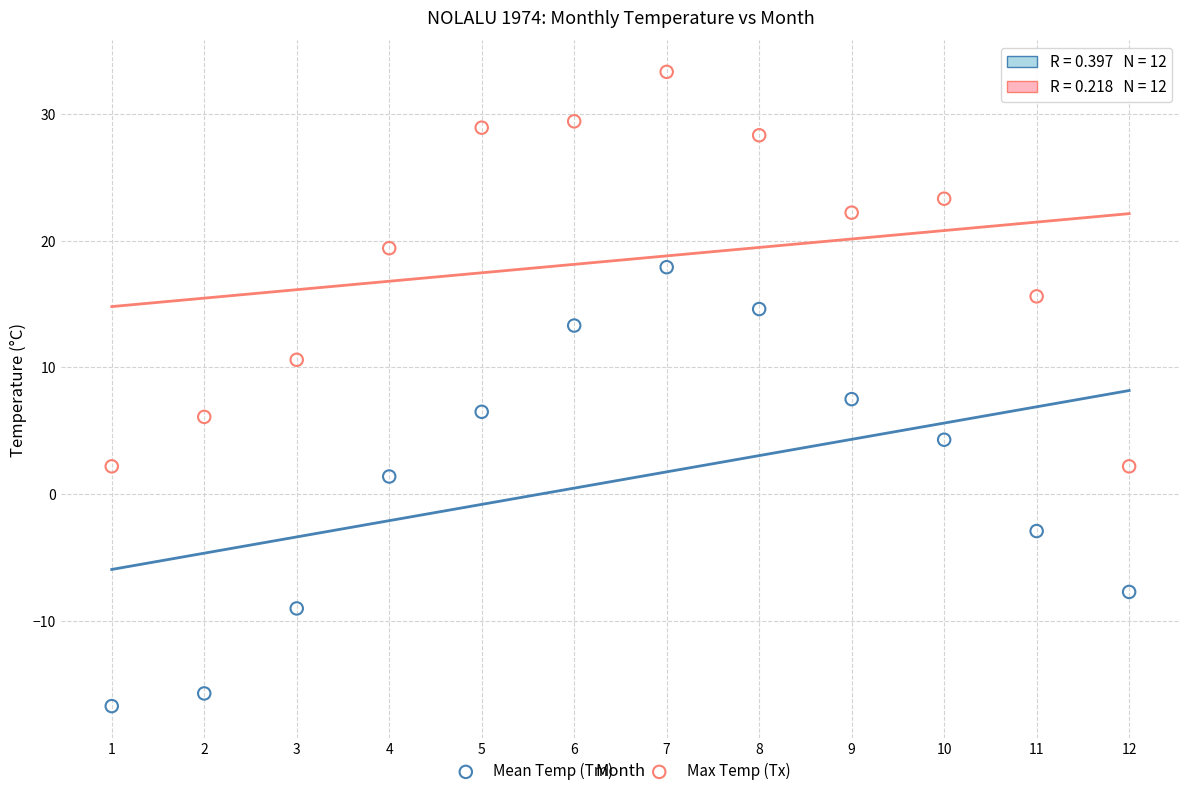

What are all the series names shown in the legend?

Mean Temp (Tm), Max Temp (Tx)